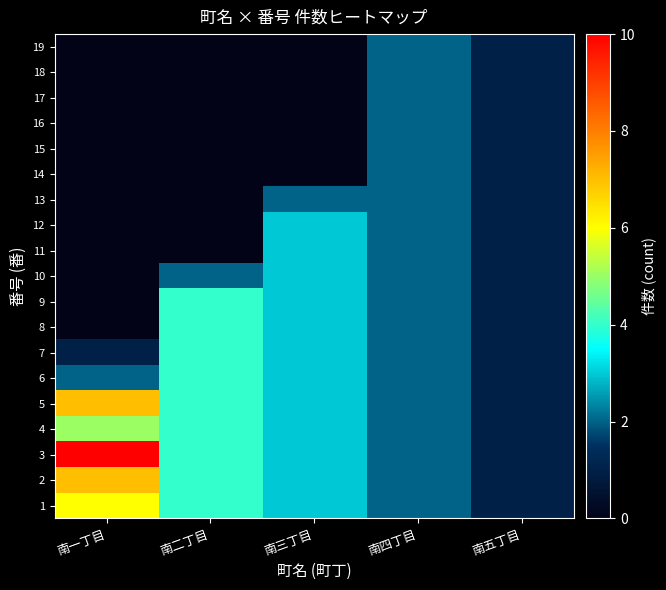

Which has a higher value, 南五丁目 or 南二丁目?

南二丁目